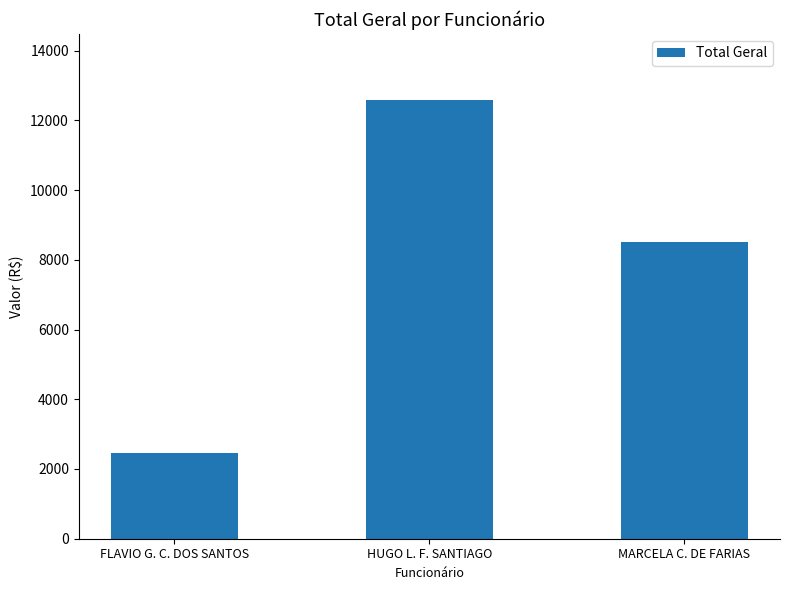

The value at FLAVIO G. C. DOS SANTOS is 2469.6. True or false?

True